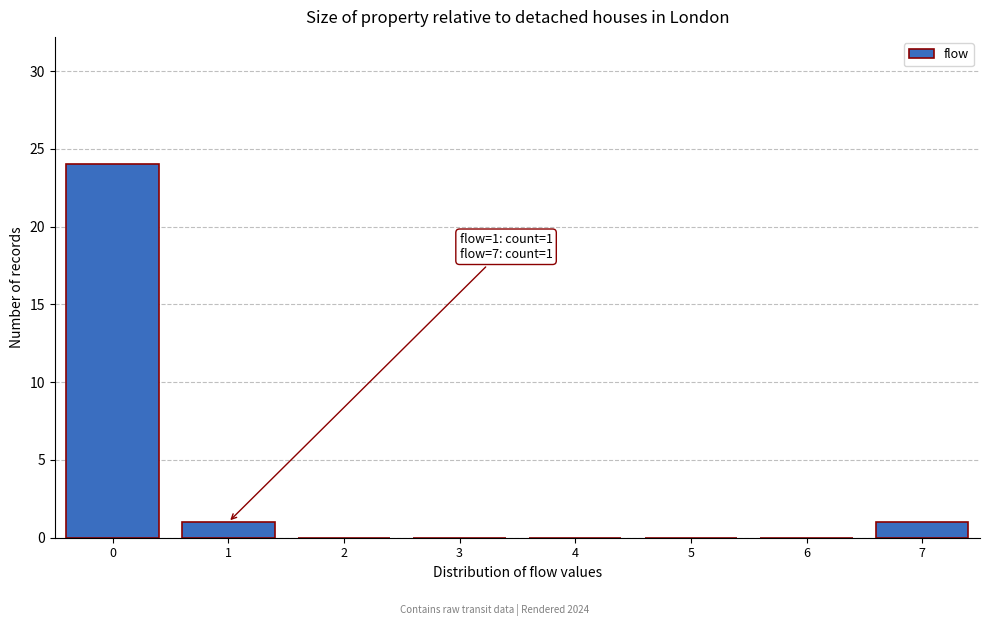

Over which range of the x-axis is the bar tallest?

-0.5 to 0.5